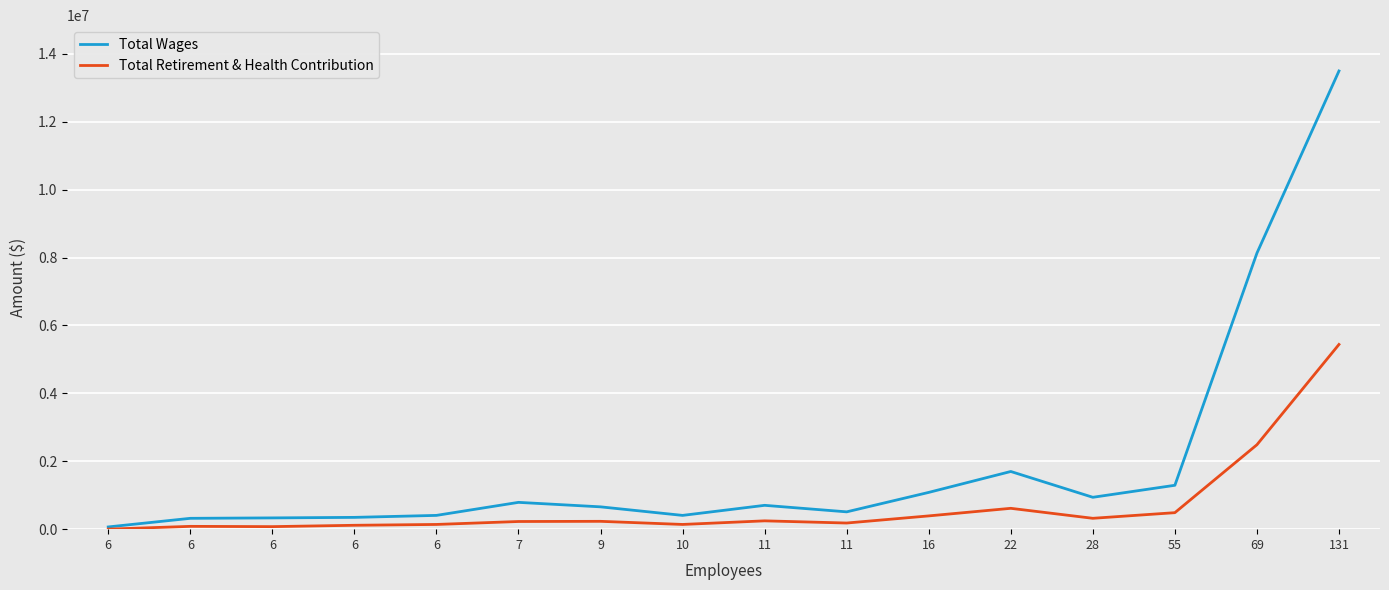

Which series has the largest total across all categories?

Total Wages